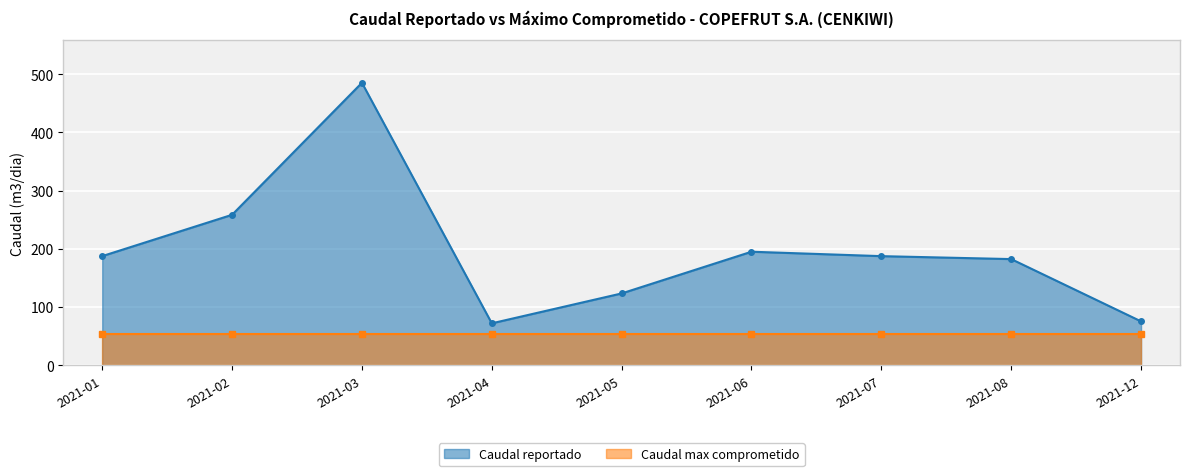

How many data points does each series have?

9